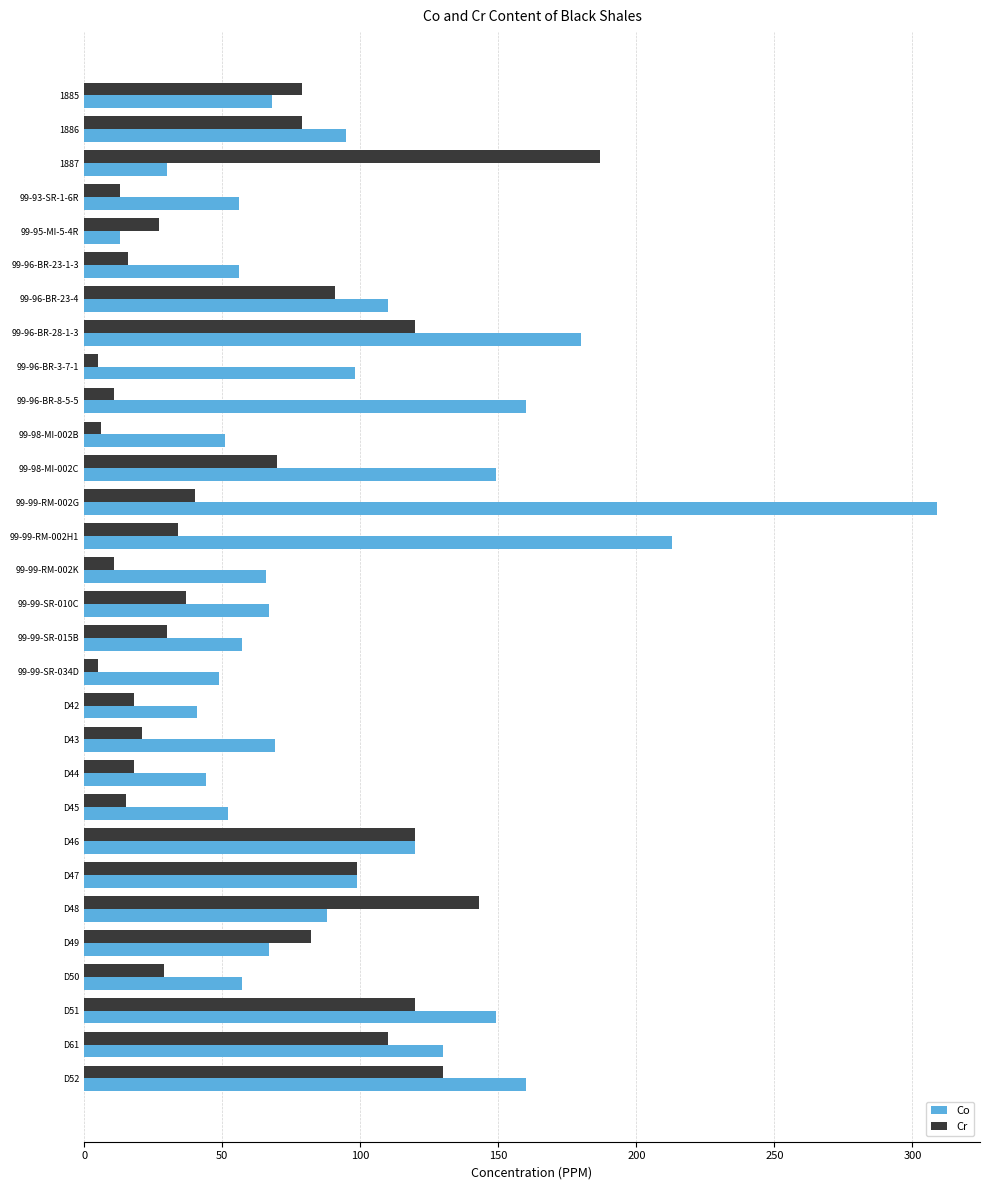

What is the difference between the maximum and minimum values in the Co series?

296